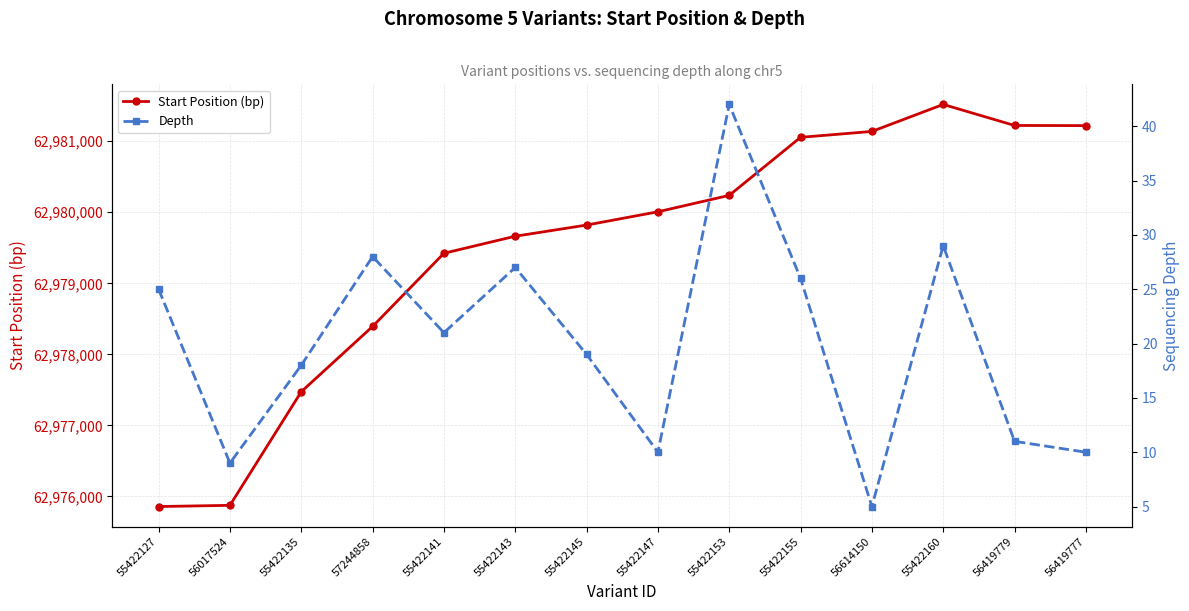

What is the label of the 3rd point from the left?

55422135